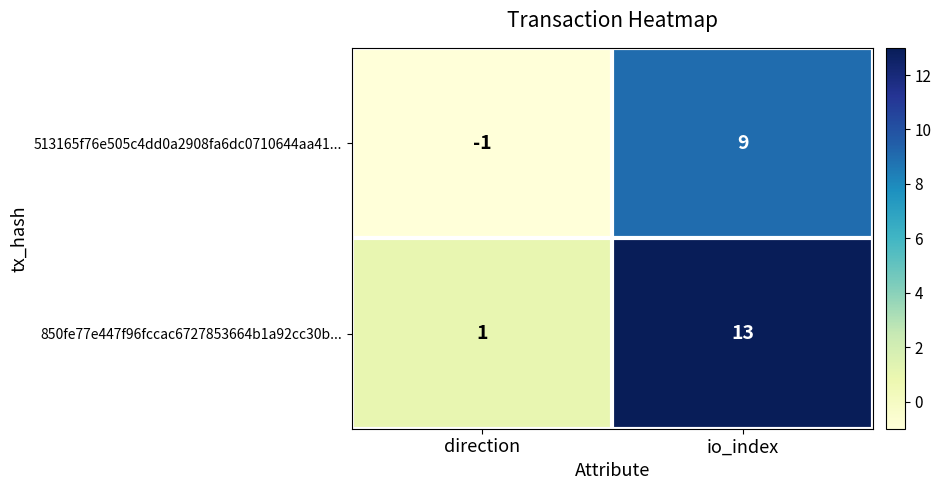

True or false: 513165f76e505c4dd0a2908fa6dc0710644aa41... has a value of 9 at io_index.

True